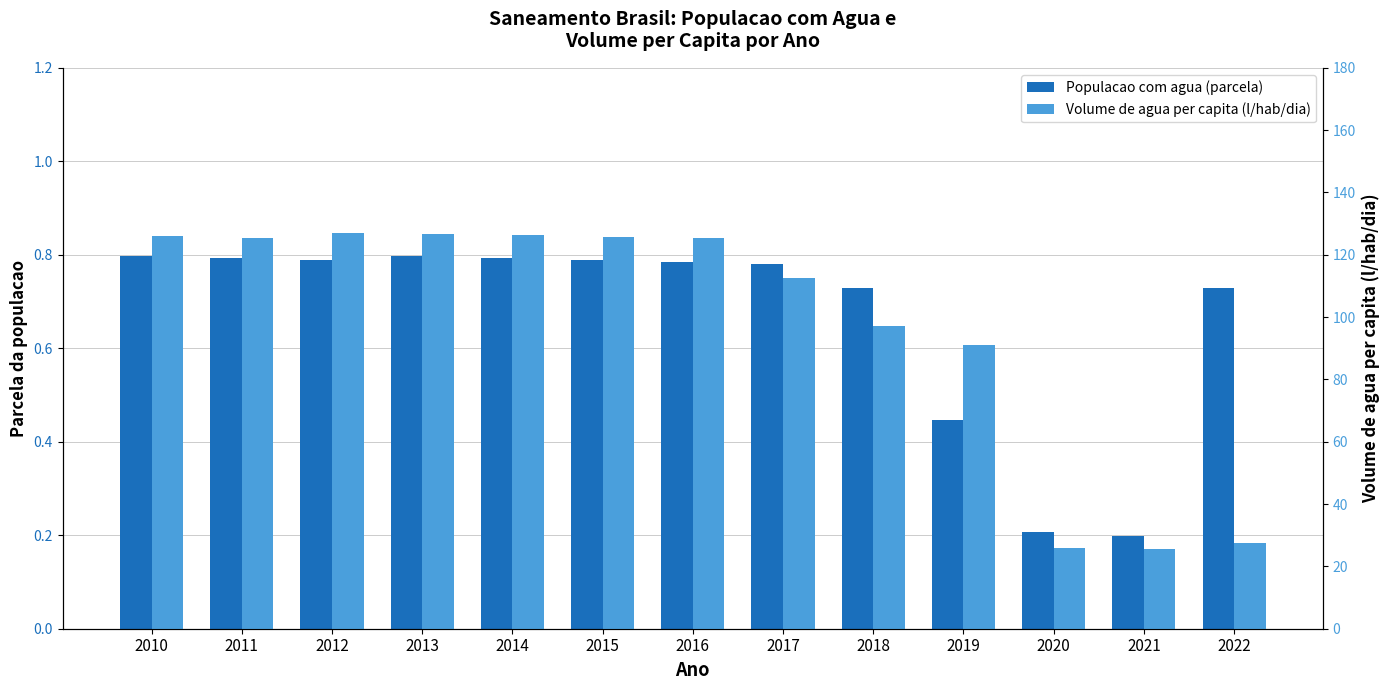

Reading left to right, what are all the values shown in this chart?

Populacao com agua (parcela): 0.8	0.8	0.8	0.8	0.8	0.8	0.8	0.8	0.7	0.4	0.2	0.2	0.7
Volume de agua per capita (l/hab/dia): 125.9	125.5	127.1	126.8	126.2	125.6	125.5	112.5	97.2	91.0	26.0	25.5	27.4